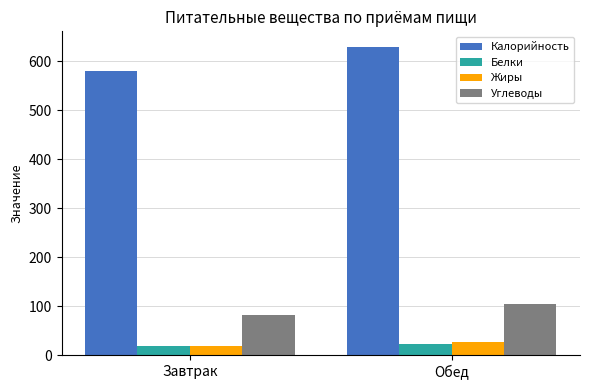

What is the spread (max minus min) of values at Обед?

608